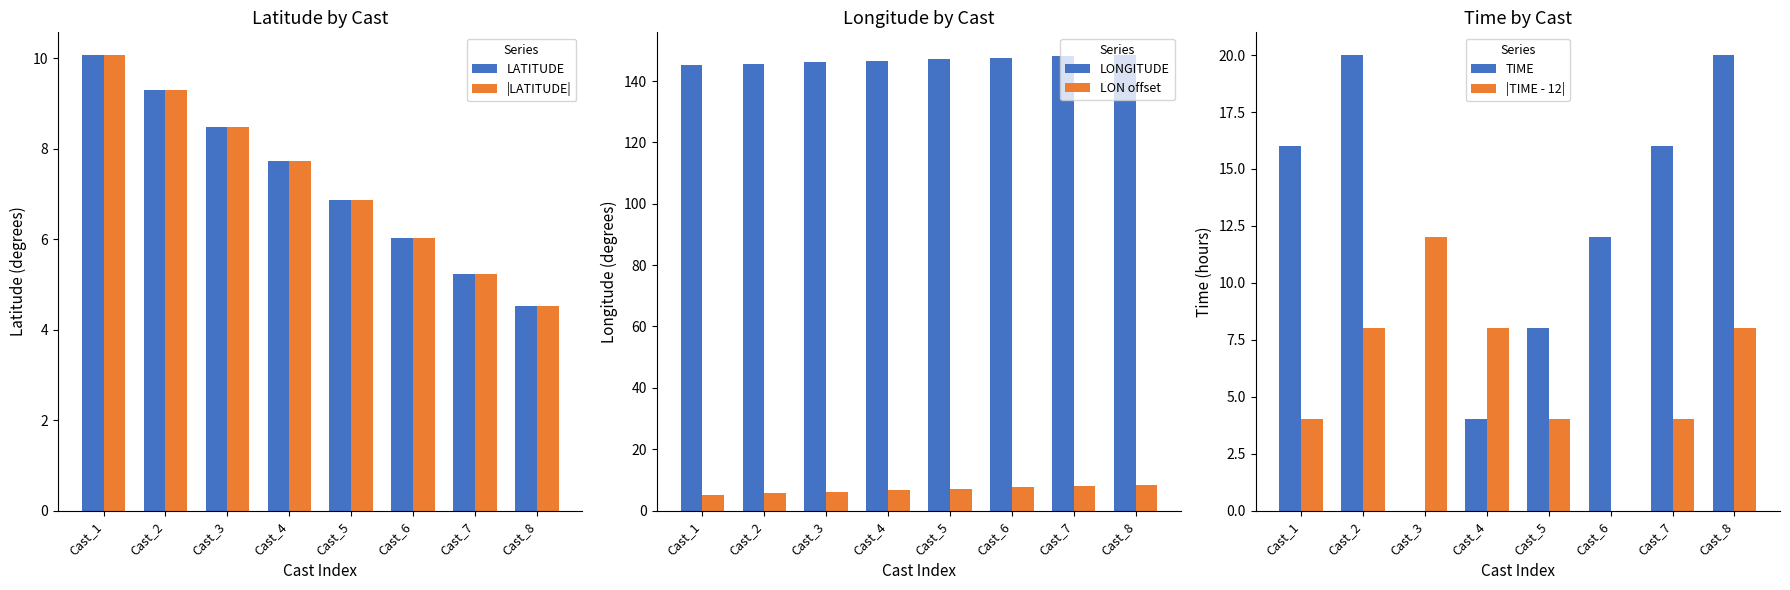

Reading left to right, transcribe all the data shown in this chart.

LATITUDE: 10.1	9.3	8.5	7.7	6.9	6.0	5.2	4.5
|LATITUDE|: 10.1	9.3	8.5	7.7	6.9	6.0	5.2	4.5
LONGITUDE: 145.2	145.6	146.1	146.6	147.1	147.5	148.0	148.4
LON offset: 5.2	5.6	6.1	6.6	7.1	7.5	8.0	8.4
TIME: 16.0	20.0	0.0	4.0	8.0	12.0	16.0	20.0
|TIME - 12|: 4.0	8.0	12.0	8.0	4.0	0.0	4.0	8.0